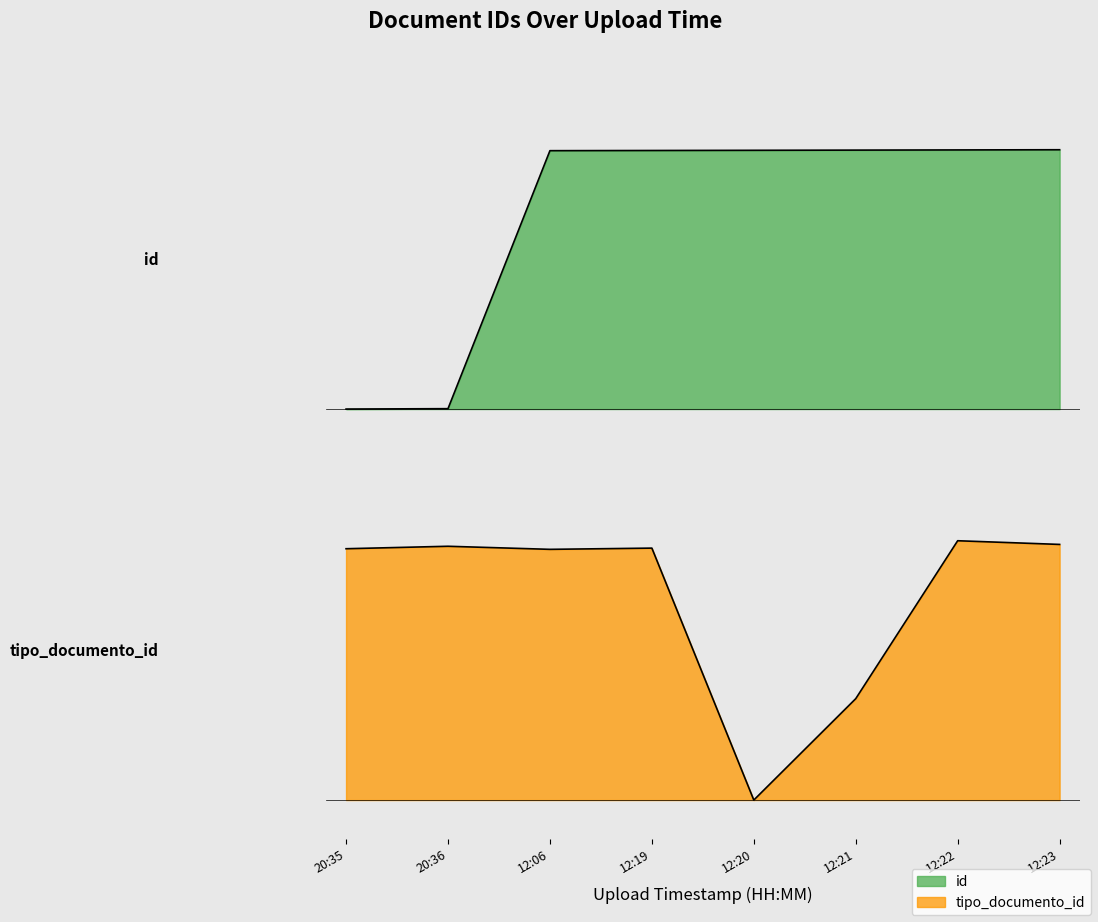

Which category has the lowest value in the tipo_documento_id series?

12:20